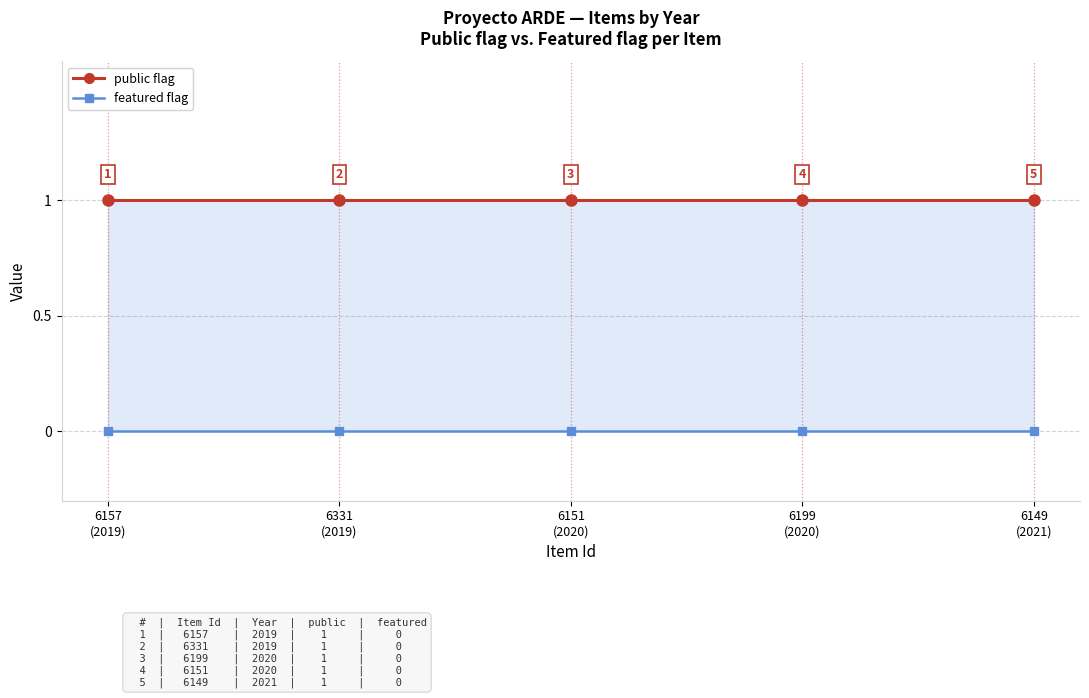

True or false: public flag and featured flag cross at least once.

False